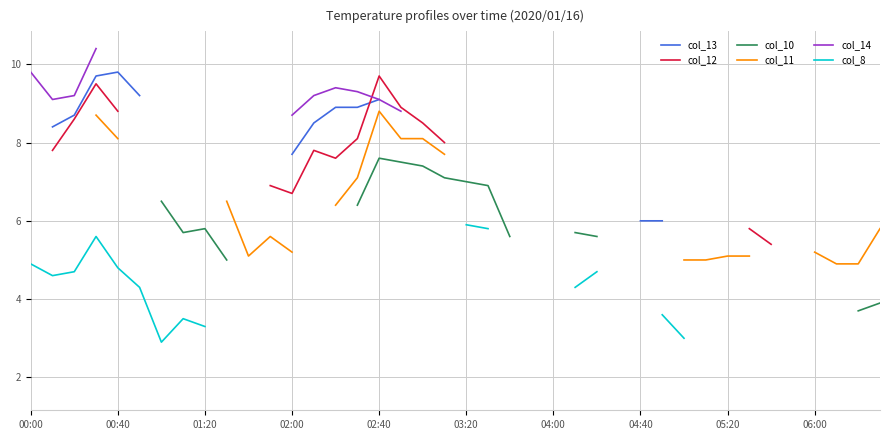

True or false: col_13 and col_14 cross at least once.

False